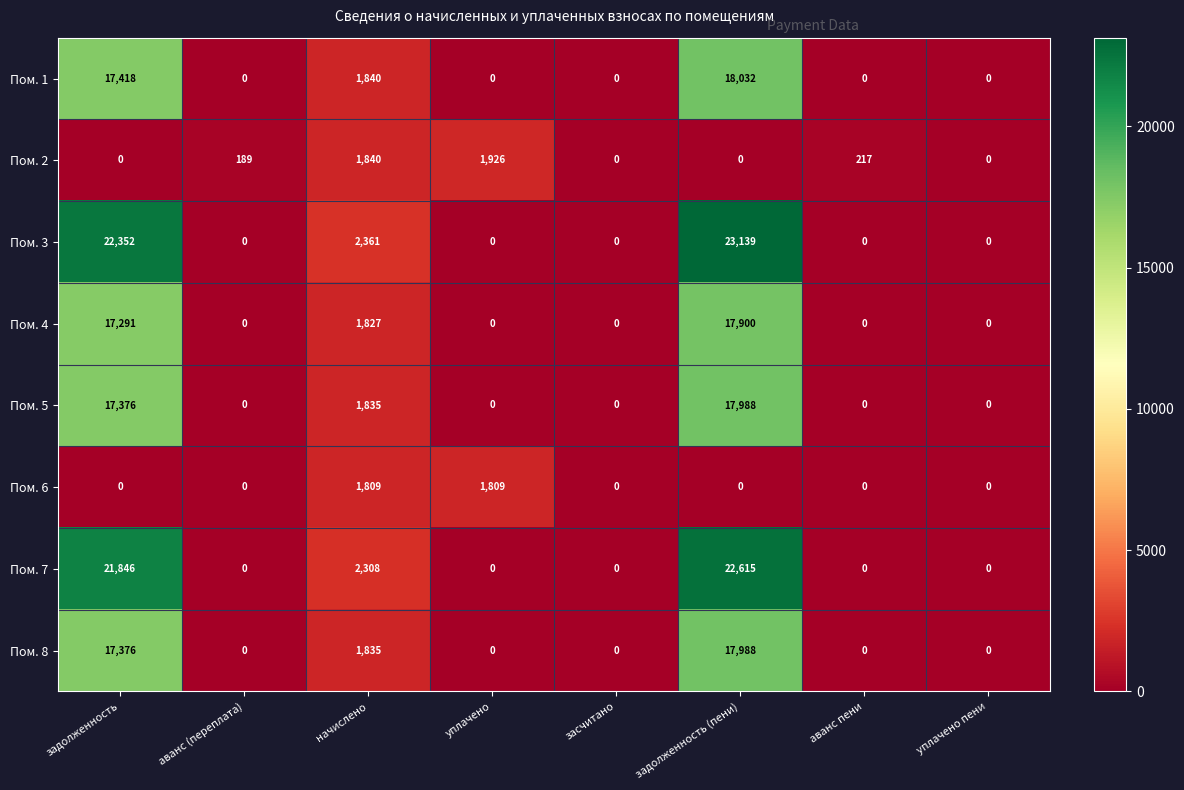

The value of Пом. 5 at уплачено пени is 6569. True or false?

False